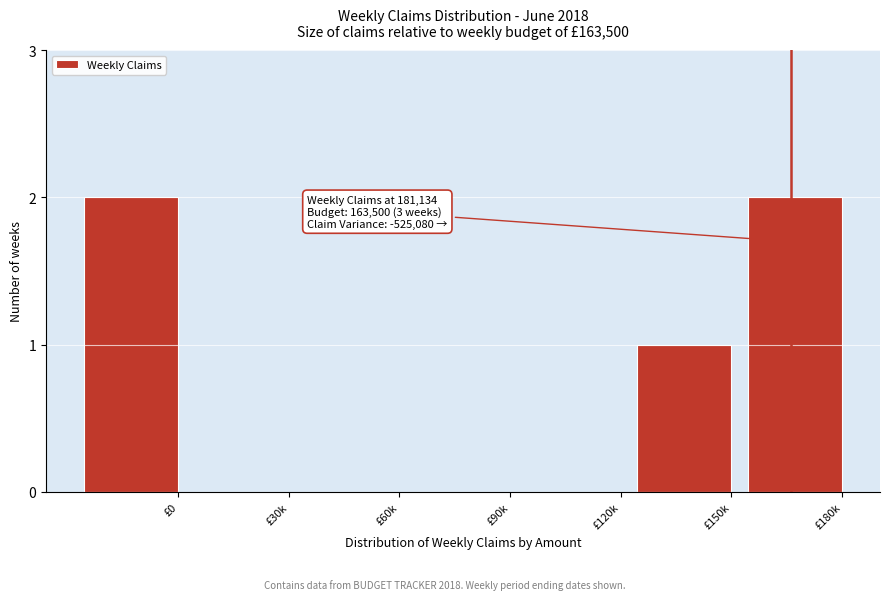

Reading left to right, what are all the values shown in this chart?

£0=2	£30k=0	£60k=0	£90k=0	£120k=0	£150k=1	£180k=2